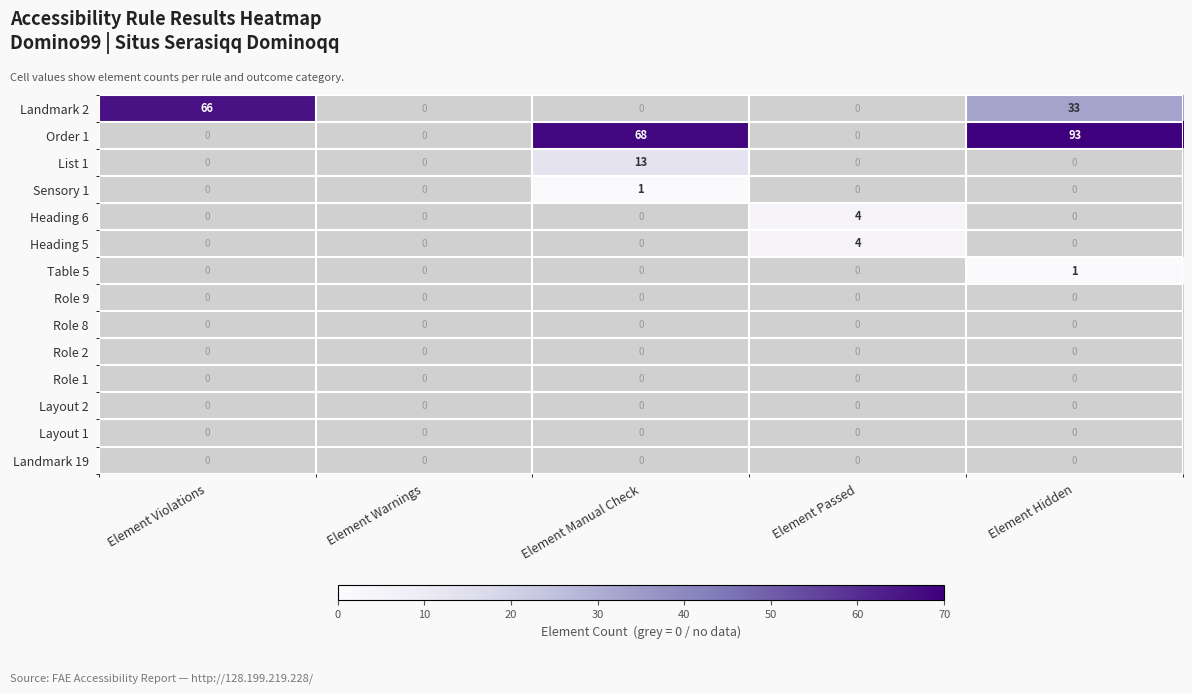

The value of Order 1 at Element Manual Check is 24. True or false?

False